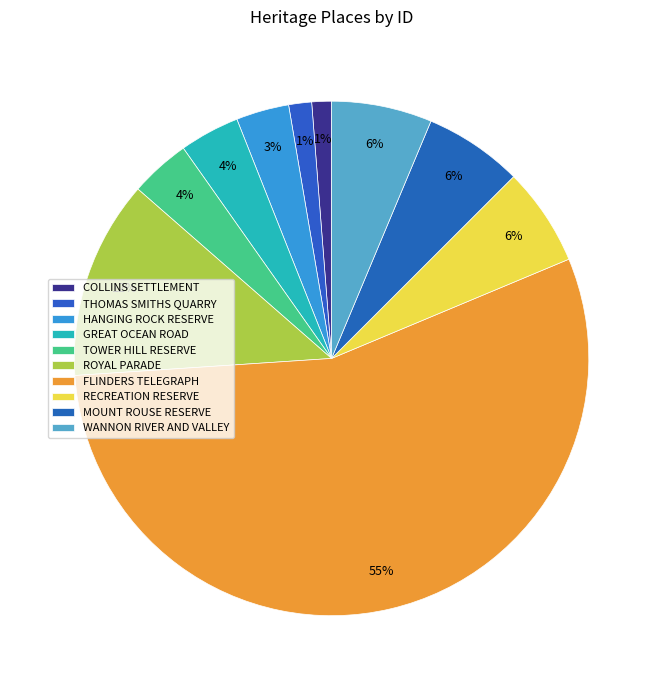

How many segments does this pie chart have?

10